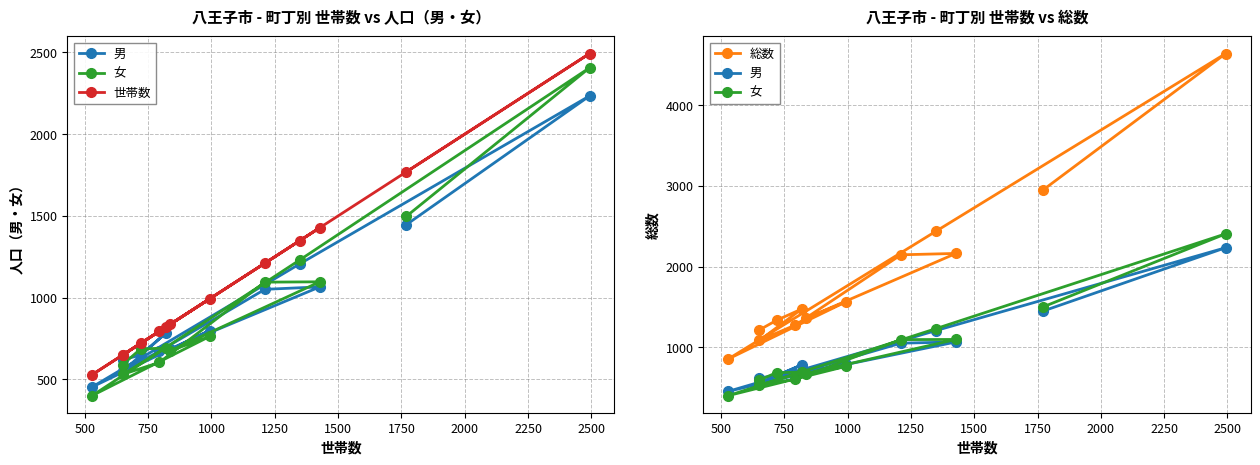

The value of 総数 at 1250 is 2304. True or false?

False